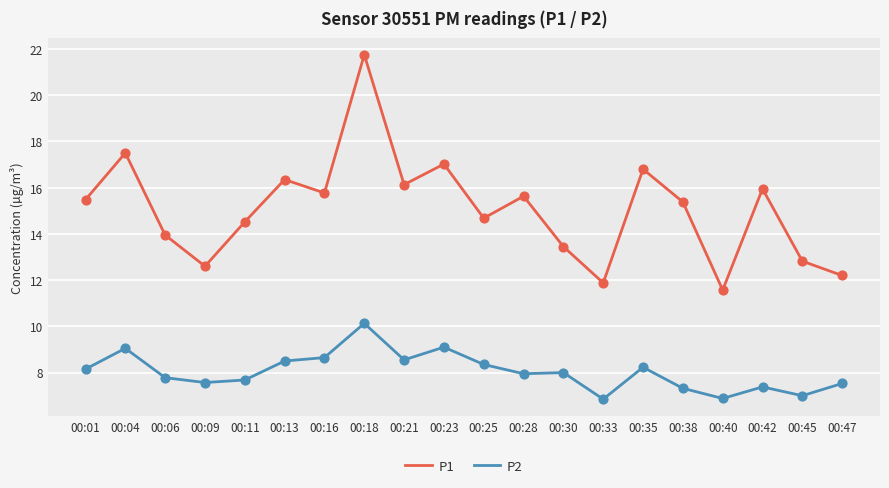

Which series has the widest spread of values?

P1